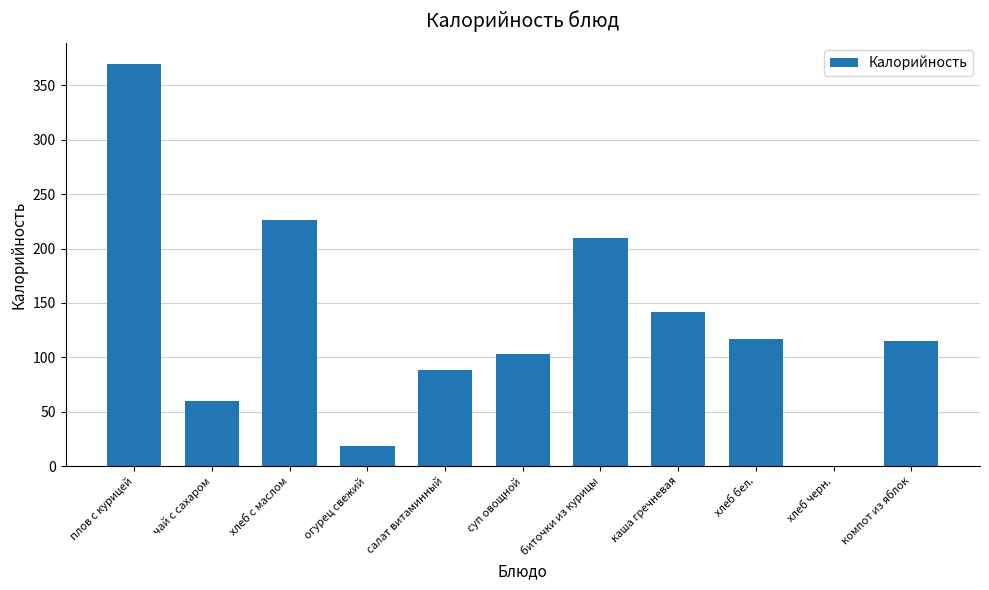

Approximately how many times larger is the value at салат витаминный compared to плов с курицей?

0.2